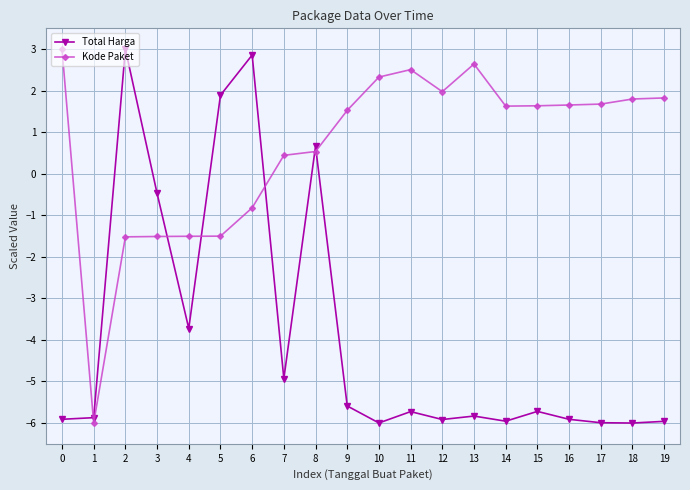

Between 8 and 12, which series saw the biggest shift?

Total Harga